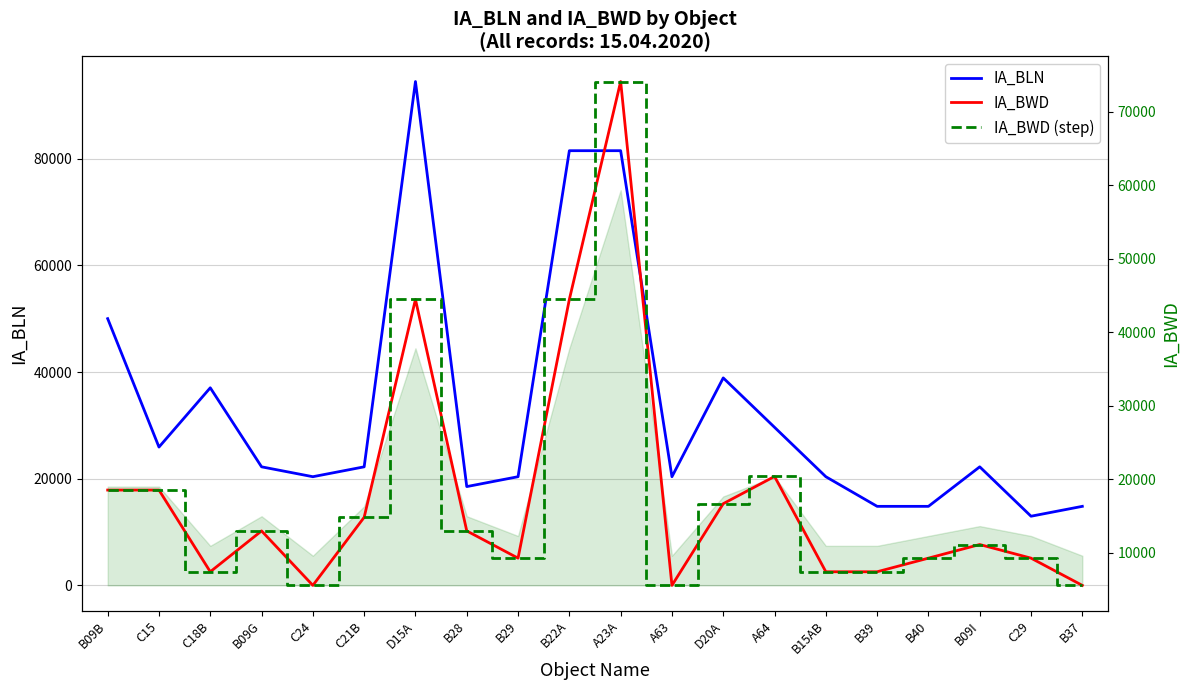

What is the smallest value displayed?

5556